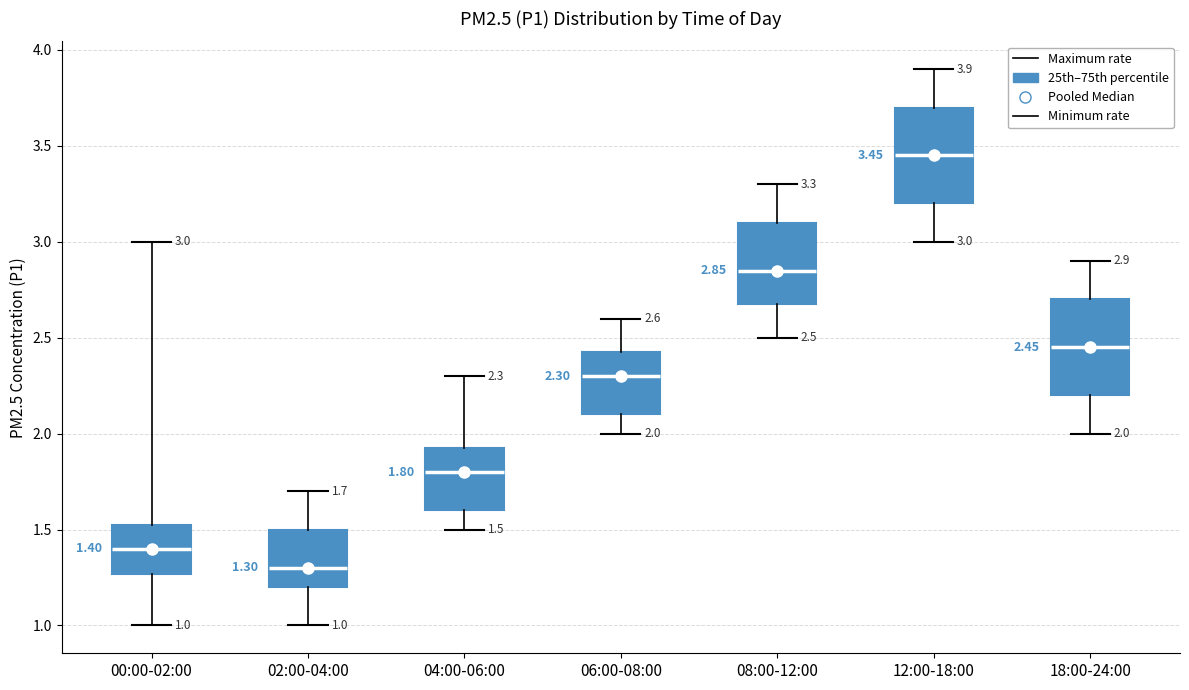

Which box has the highest median line?

12:00-18:00